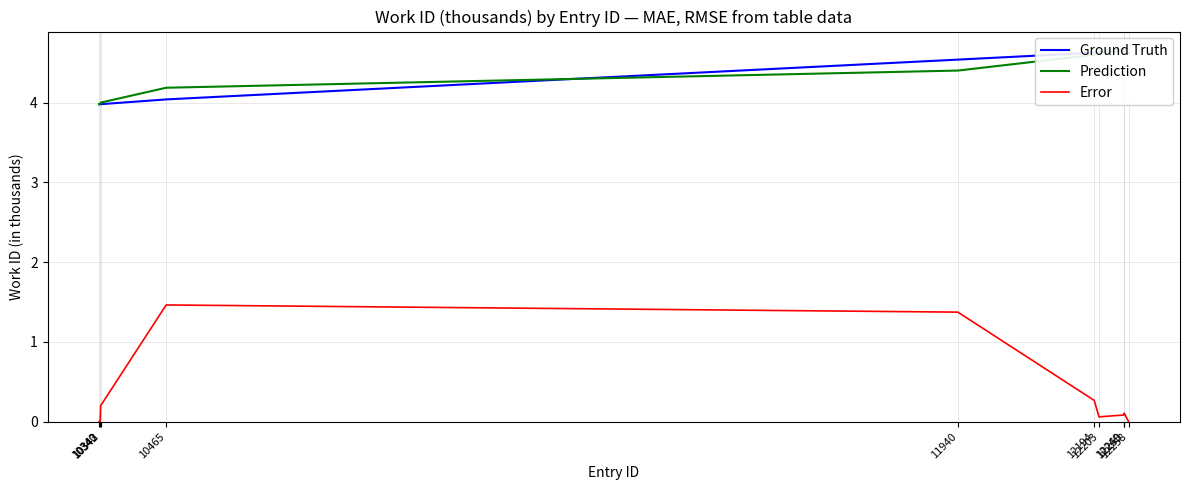

List the series in order of their peak value, highest first.

Ground Truth, Prediction, Error